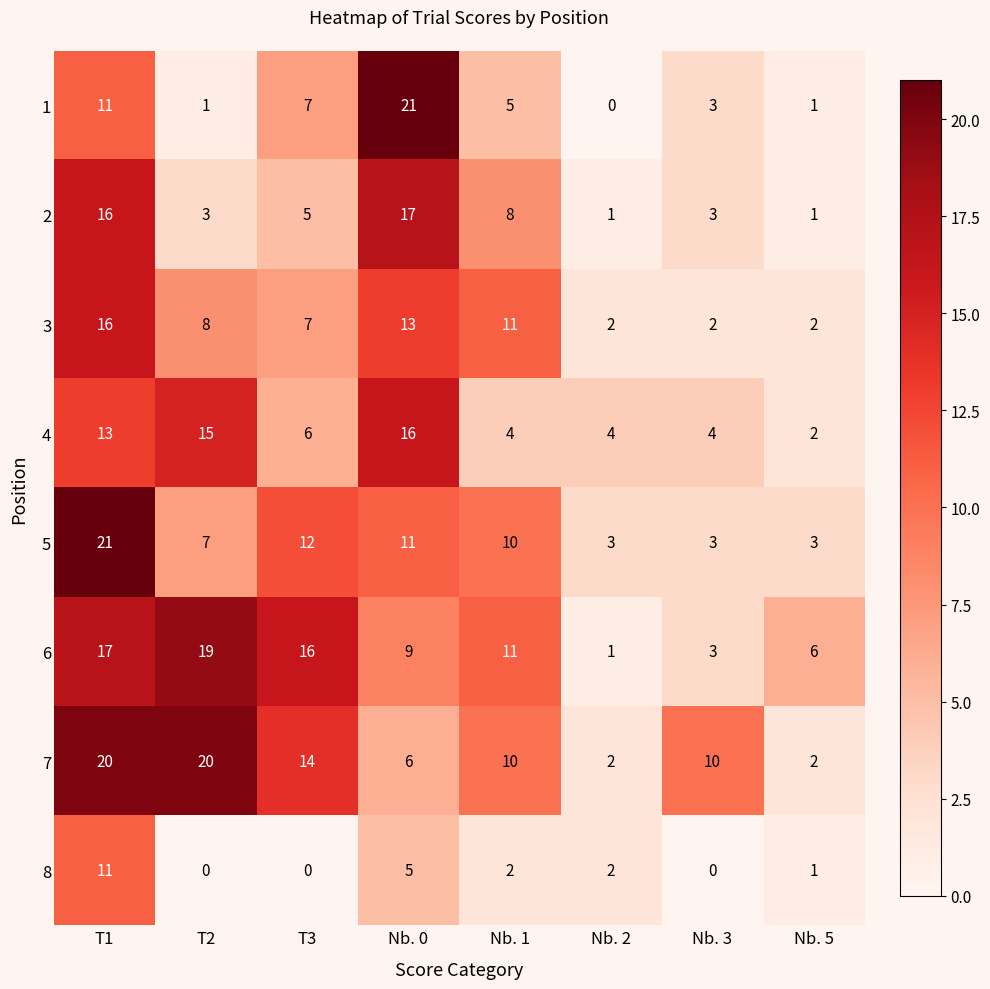

At Nb. 0, list the series in order from smallest to largest.

8, 7, 6, 5, 3, 4, 2, 1